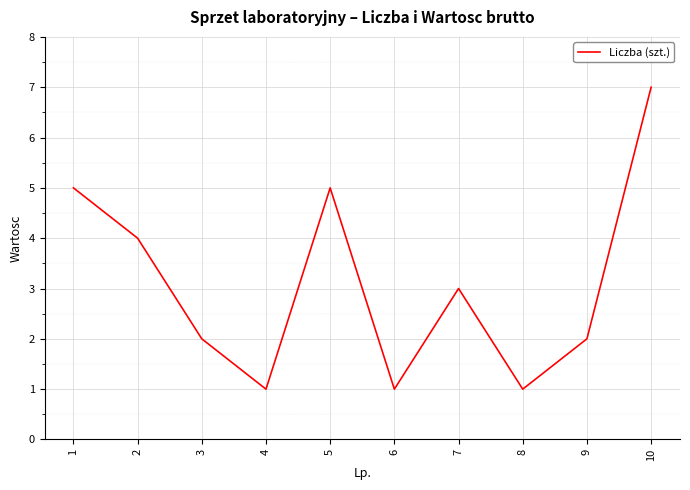

The chart shows a value of 1 at 4. True or false?

True